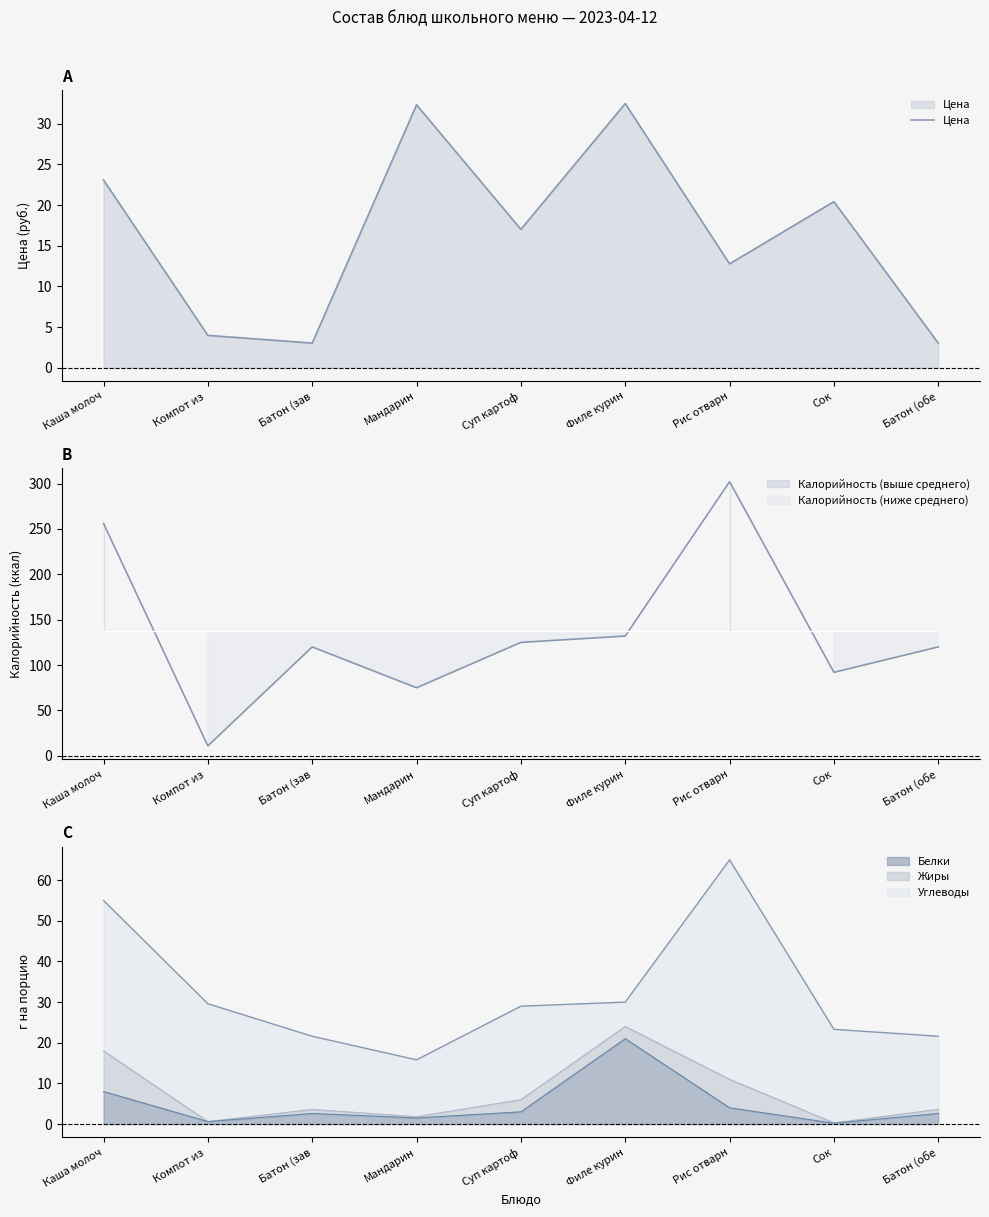

What is the difference between the maximum and minimum values?

29.4